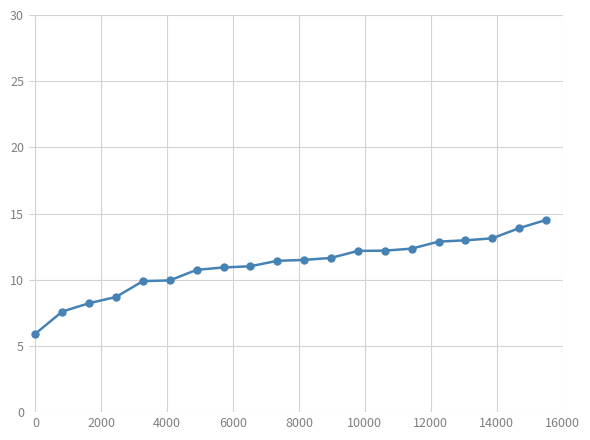

What is the difference between the second highest and second lowest values?

6.3